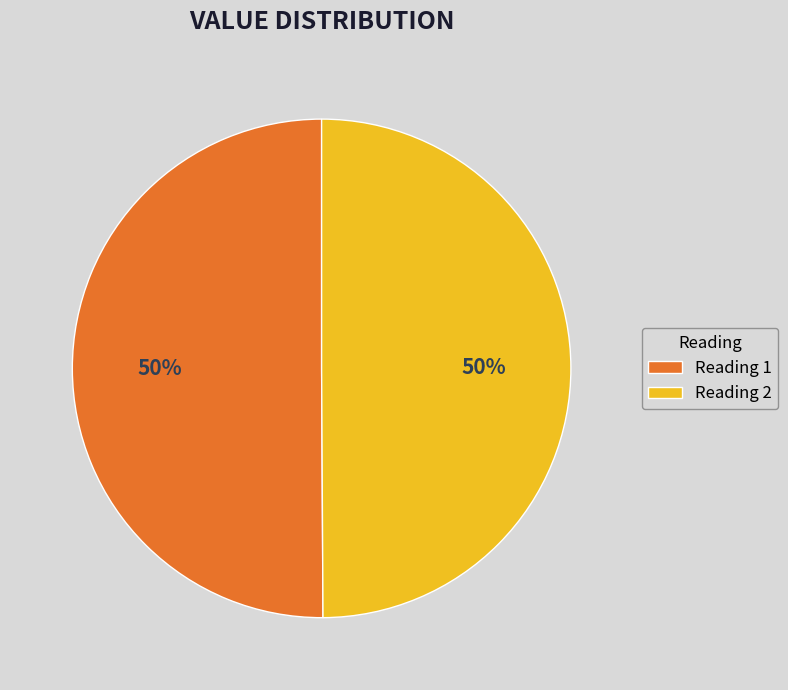

To the nearest percent, what is the average slice percentage?

50%